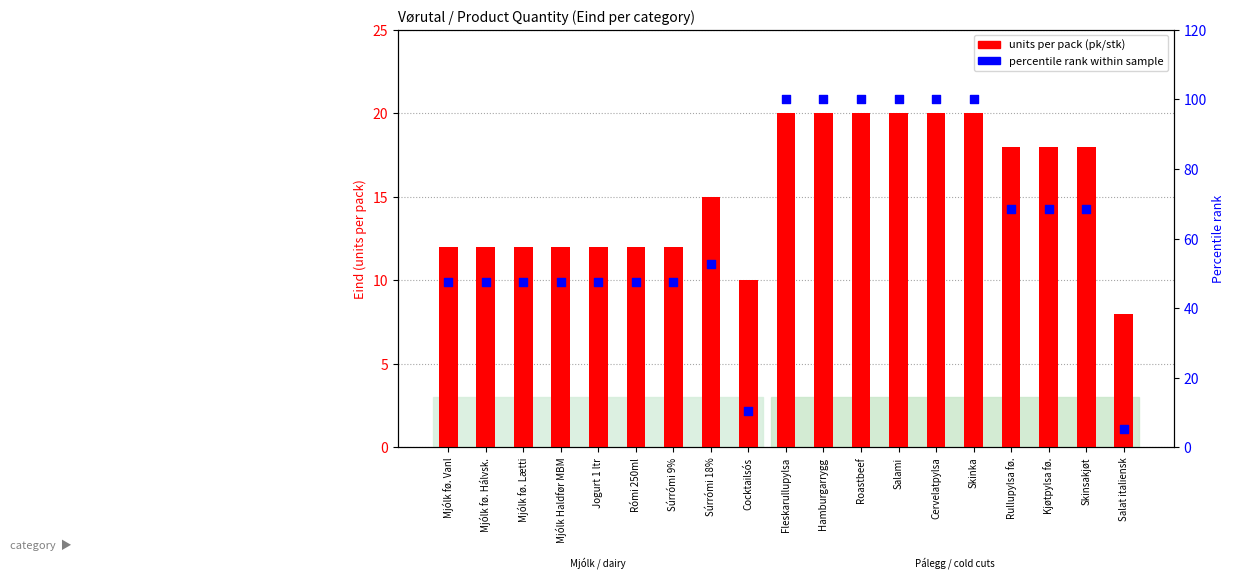

Which series reaches the minimum Y coordinate?

percentile rank within sample